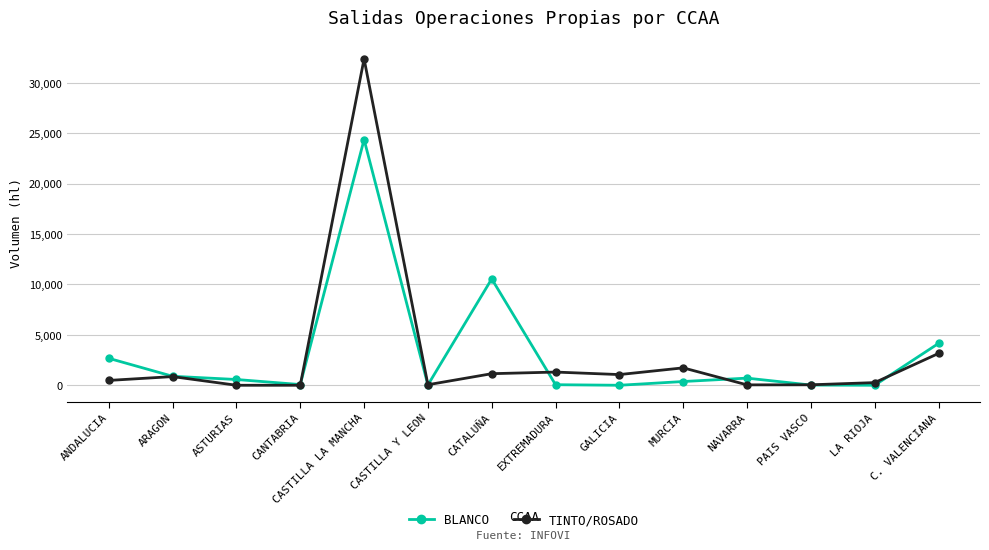

What is the spread (max minus min) of values at ANDALUCIA?

2192